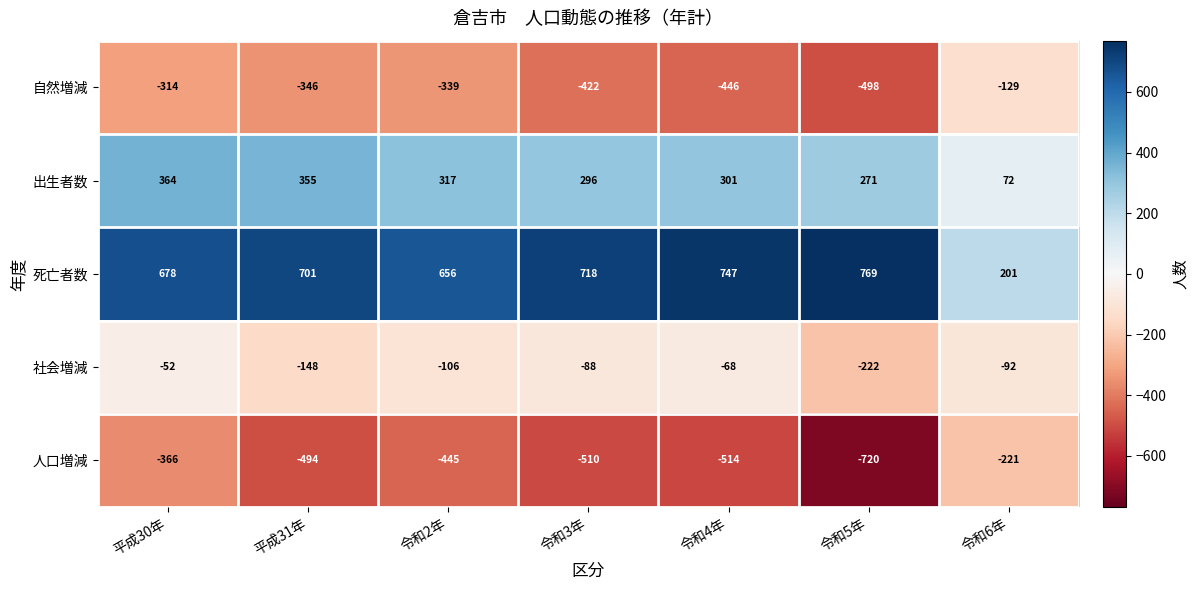

Count the number of categories in the chart.

7